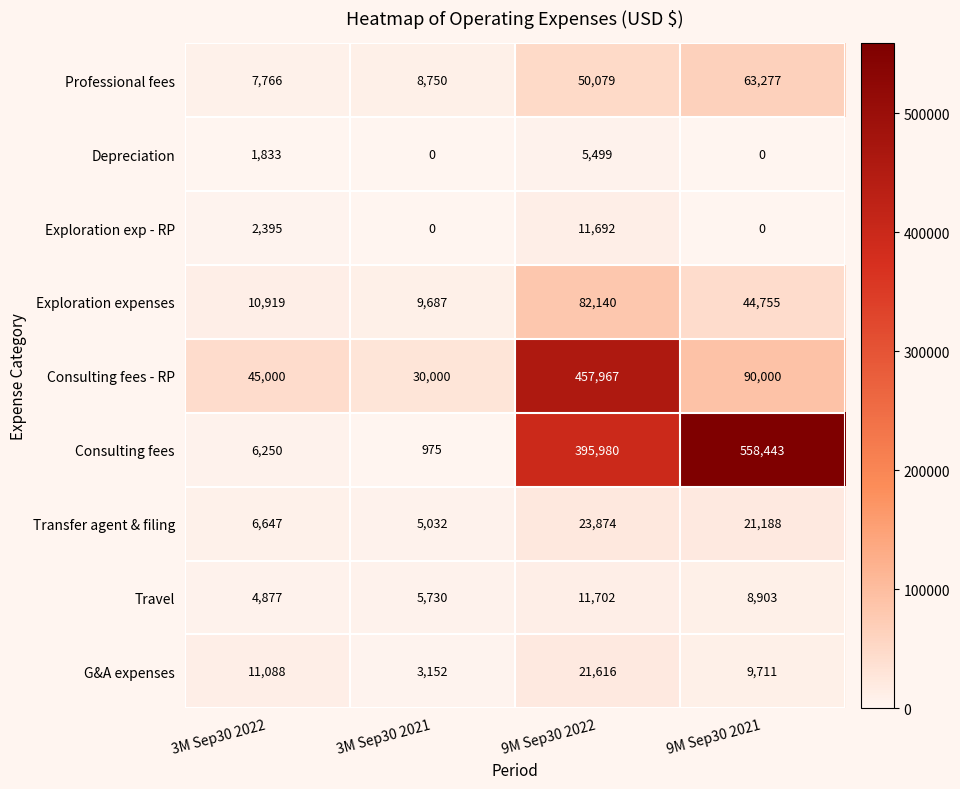

True or false: Depreciation has a value of 1847 at 3M Sep30 2021.

False